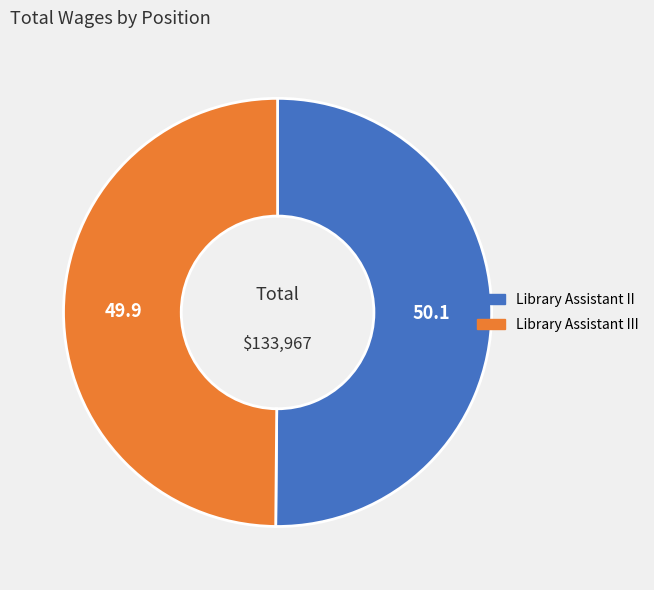

Approximately how many times larger is the value at Library Assistant II compared to Library Assistant III?

1.0